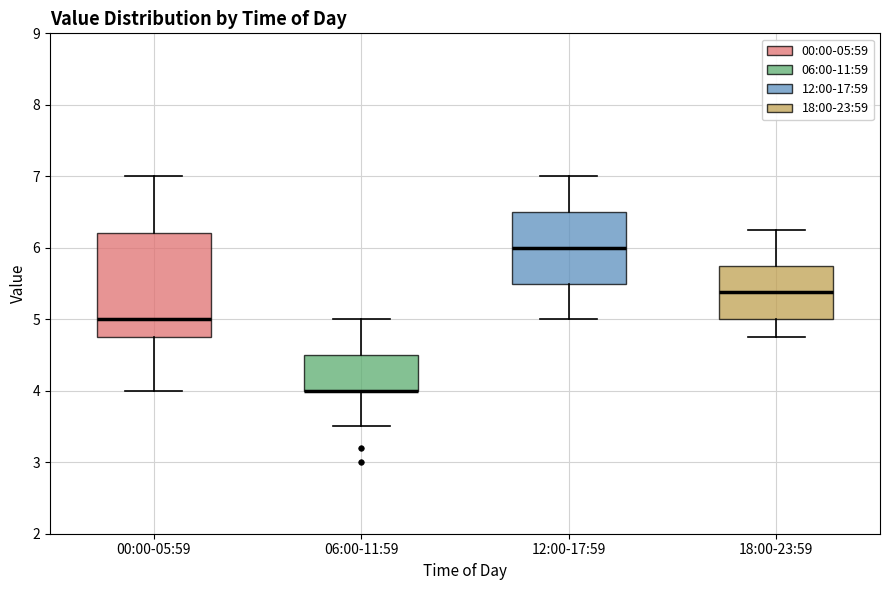

Where does the lower whisker of the box for 18:00-23:59 end on the y-axis? The values are not printed on the chart, so give them approximately, as read against the axis.

4.8